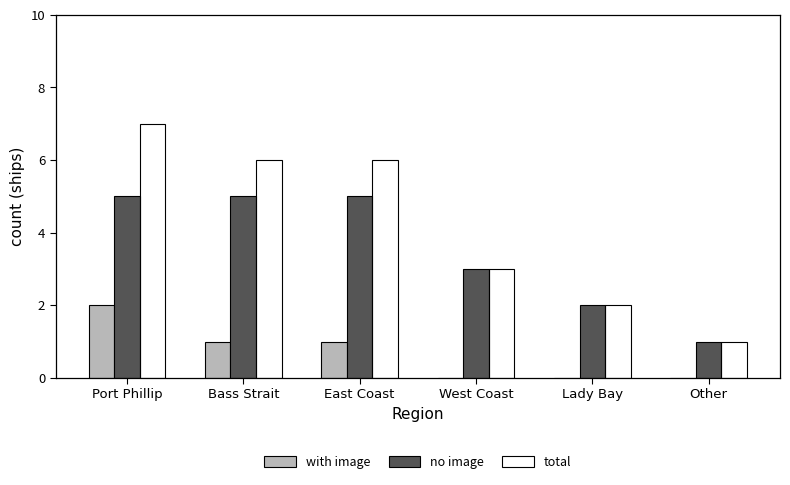

Reading right to left, transcribe all the data shown in this chart.

with image: 0	0	0	1	1	2
no image: 1	2	3	5	5	5
total: 1	2	3	6	6	7